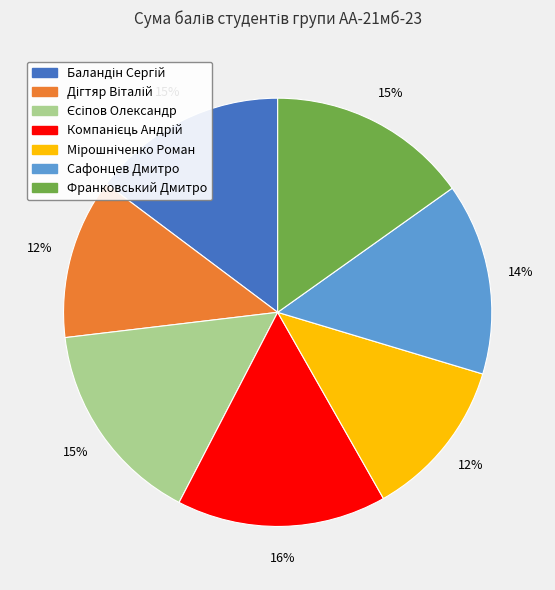

To the nearest percent, what is the difference between the largest and smallest slice percentages?

4%